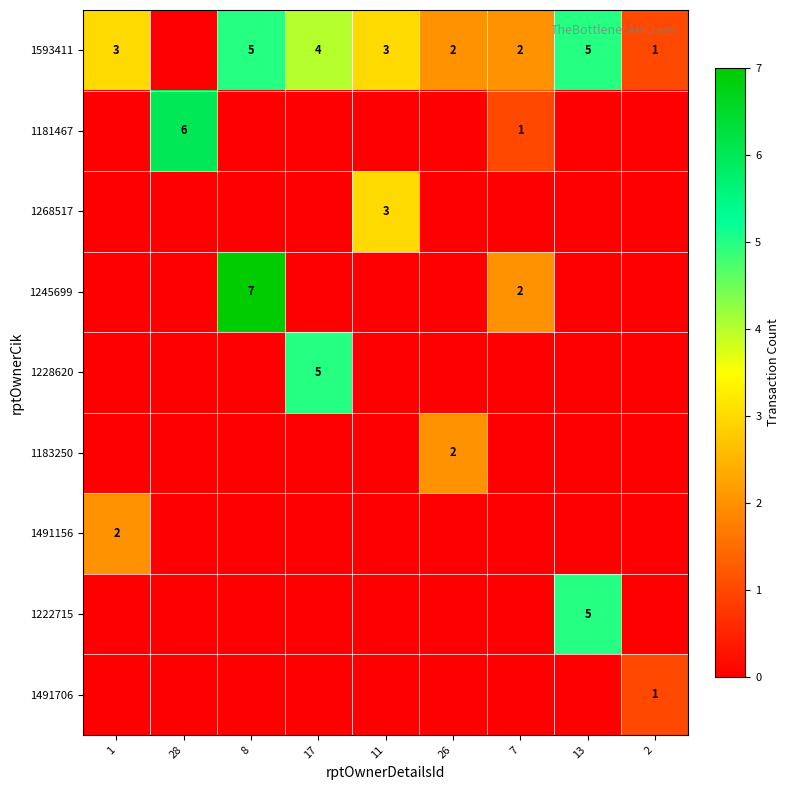

How many distinct data groups are displayed?

9